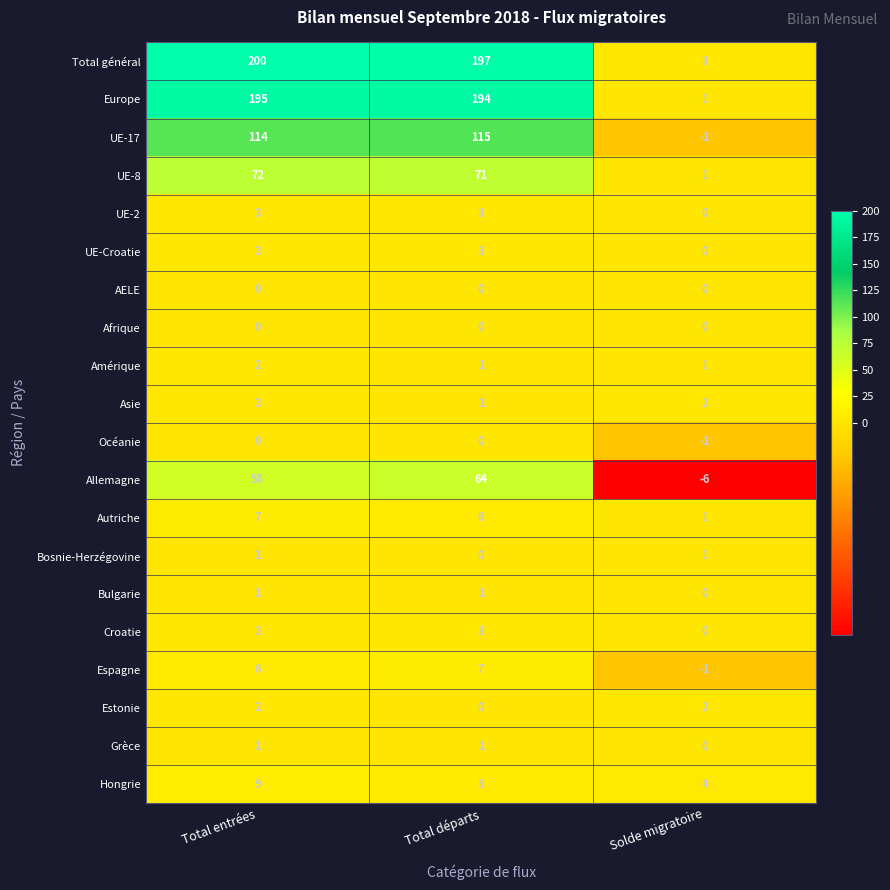

How many data points does each series have?

3